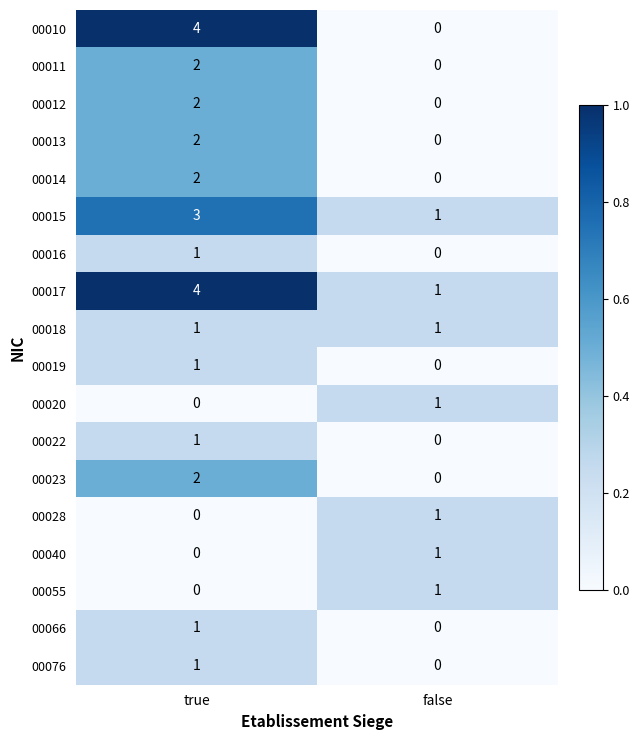

At which label is 00022 closest to 0?

false